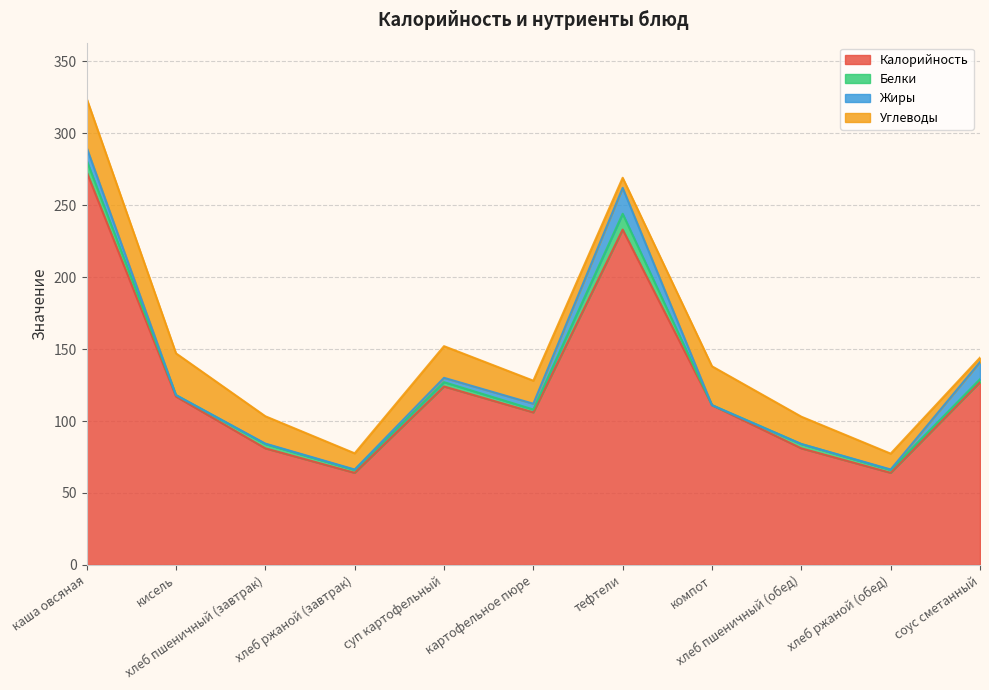

What is the difference between the Жиры values at хлеб пшеничный (завтрак) and суп картофельный?

2.7